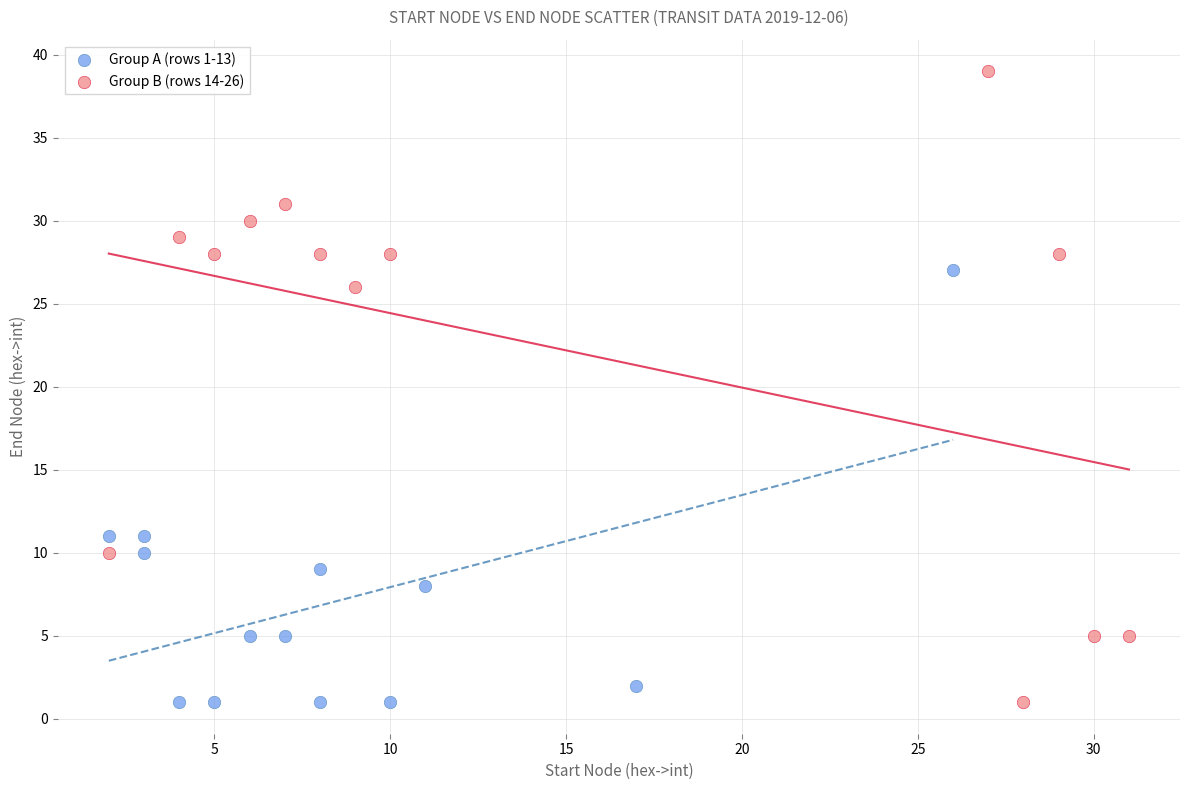

Which series reaches the maximum Y coordinate?

Group B (rows 14-26)